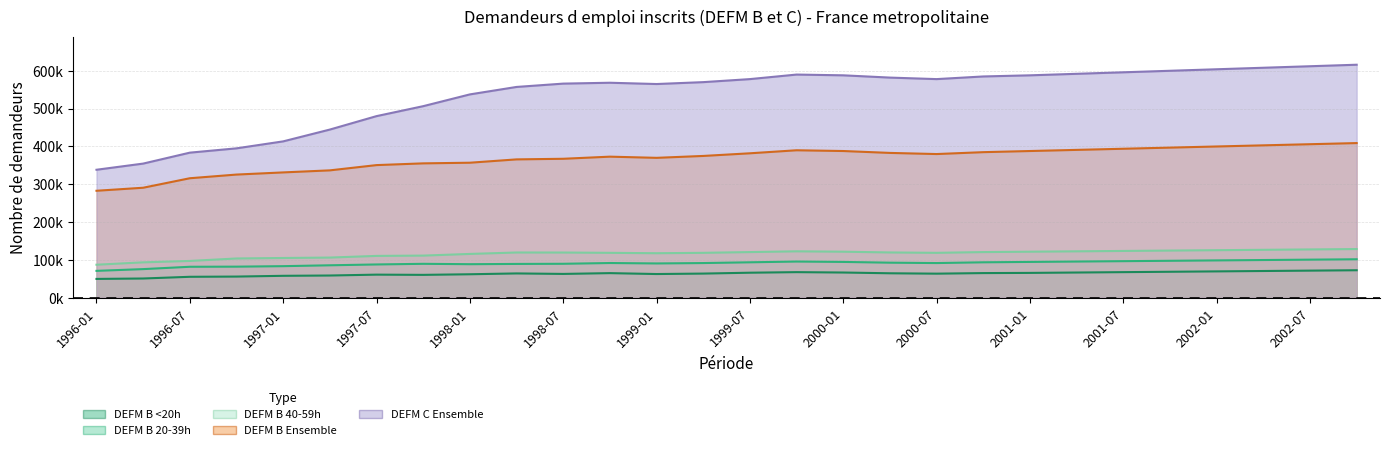

True or false: DEFM B <20h and DEFM B 40-59h intersect in this chart.

False